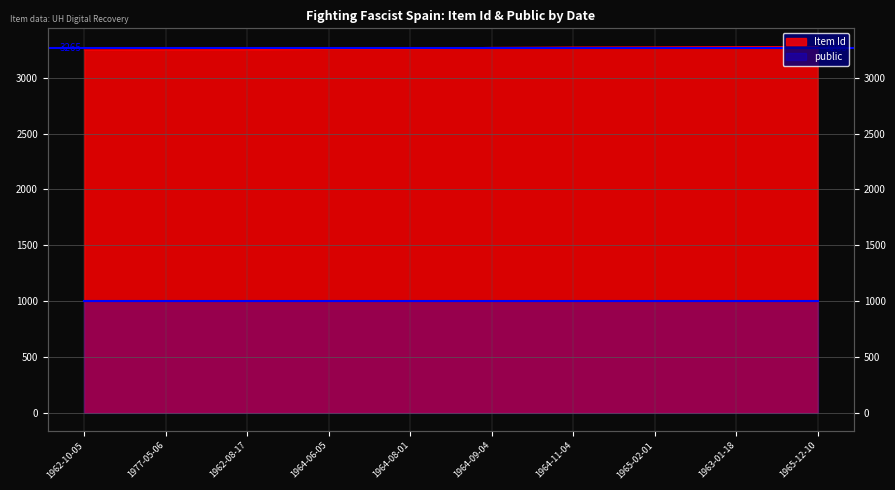

What is the difference between the maximum and second lowest values?

28